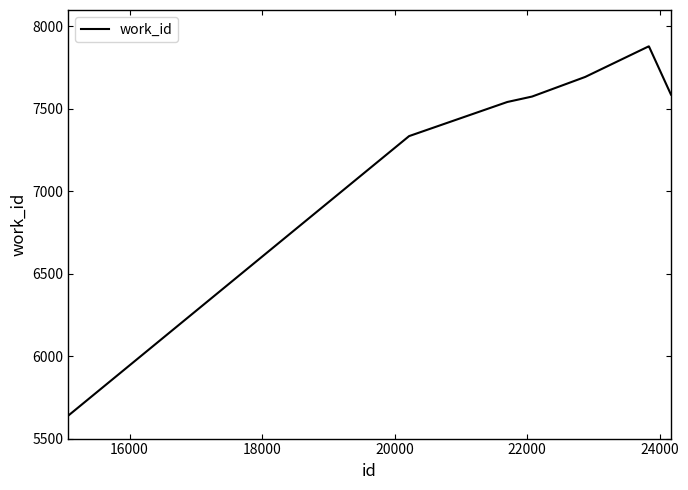

What is the difference between the maximum and minimum values?

2239